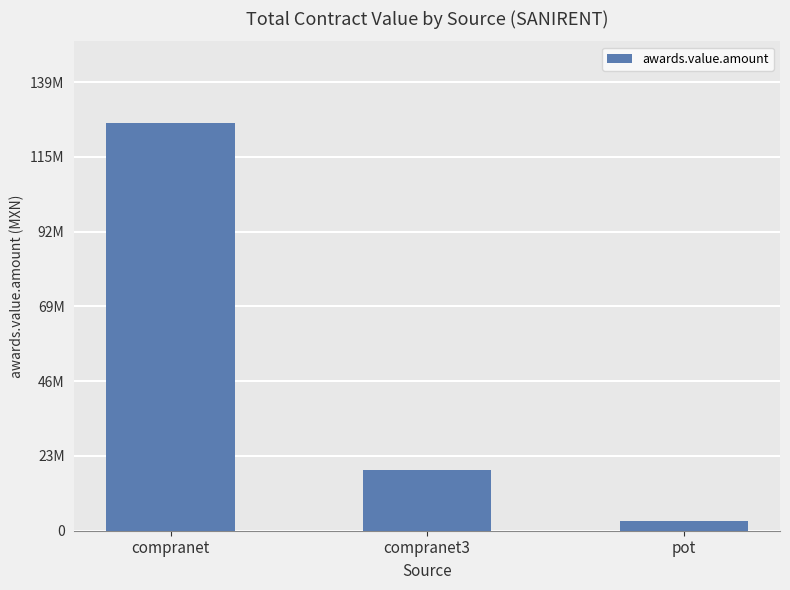

List the labels in order of value, largest first.

compranet, compranet3, pot